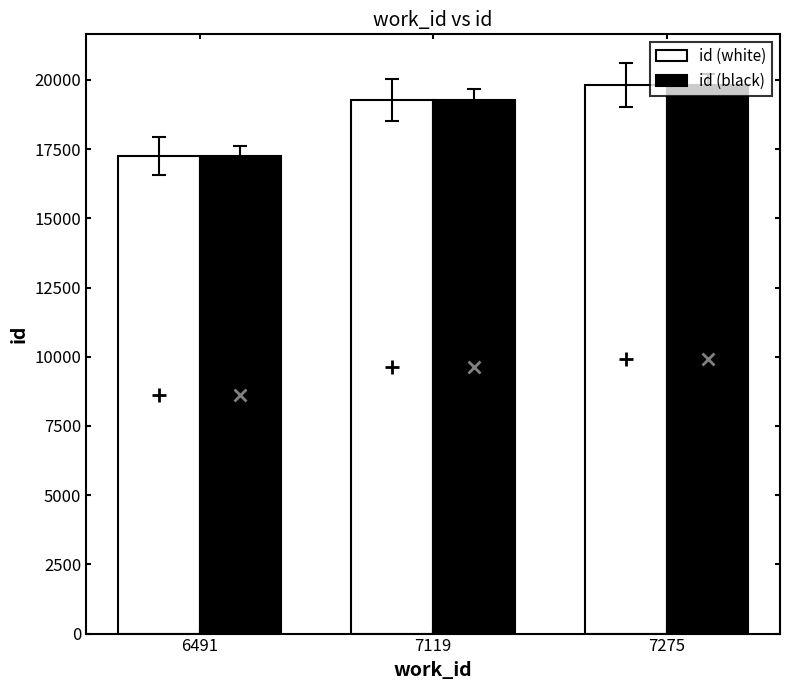

The id (black) series shows 28577 at 6491. True or false?

False